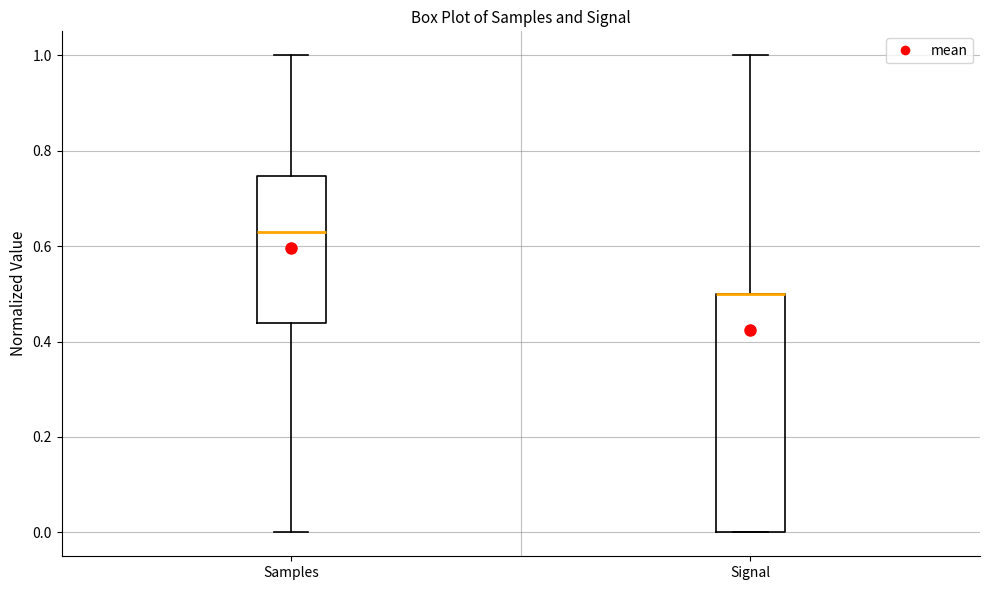

Reading left to right, transcribe this box plot: for each box, give where its median line is, the range the box spans, and where its two whiskers end, as read against the y-axis. The values are not printed on the chart, so give them approximately, as read against the axis.

Samples: median 0.64, box 0.44 to 0.74, whiskers 0.00 to 1.00
Signal: median 0.50 (drawn on the box's upper edge), box 0.00 to 0.50, whiskers 0.00 to 1.00